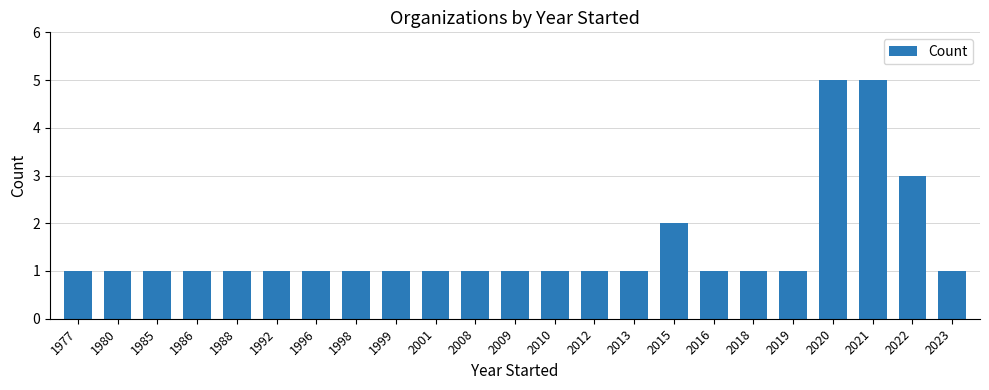

Does the chart contain stacked bars?

No